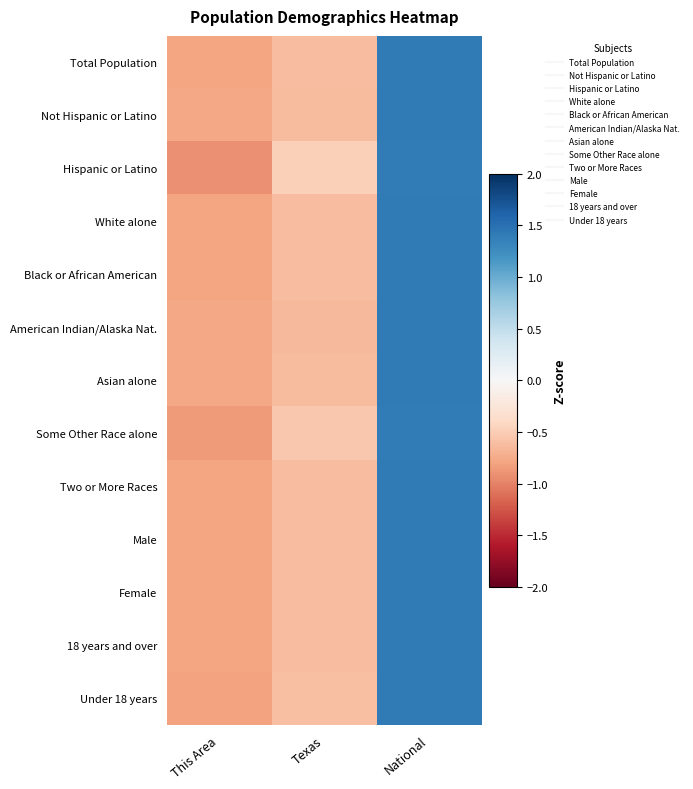

At which category is the sum across all series the highest?

National